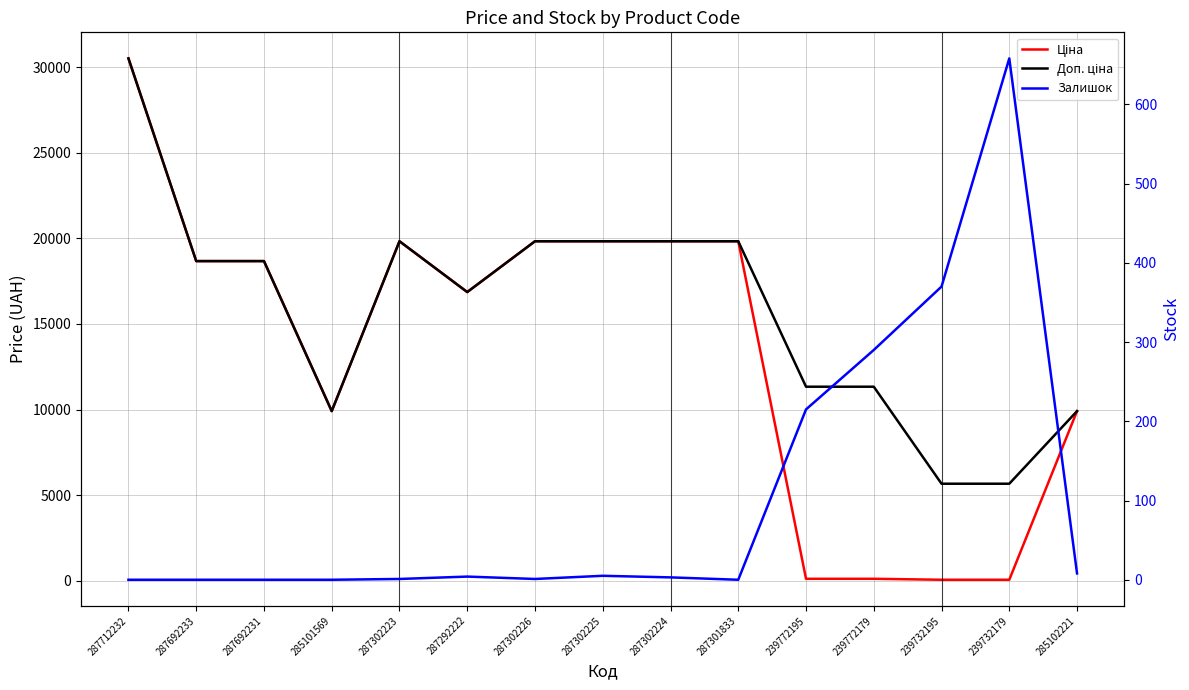

How many data points in Ціна are less than 18671?

7